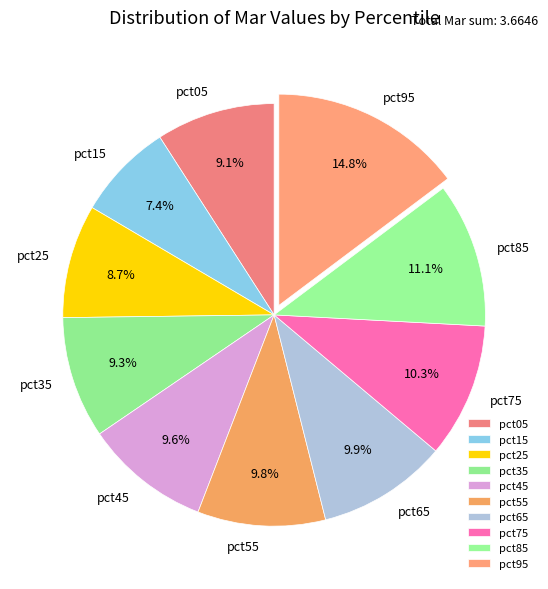

Which has a higher value, pct45 or pct85?

pct85